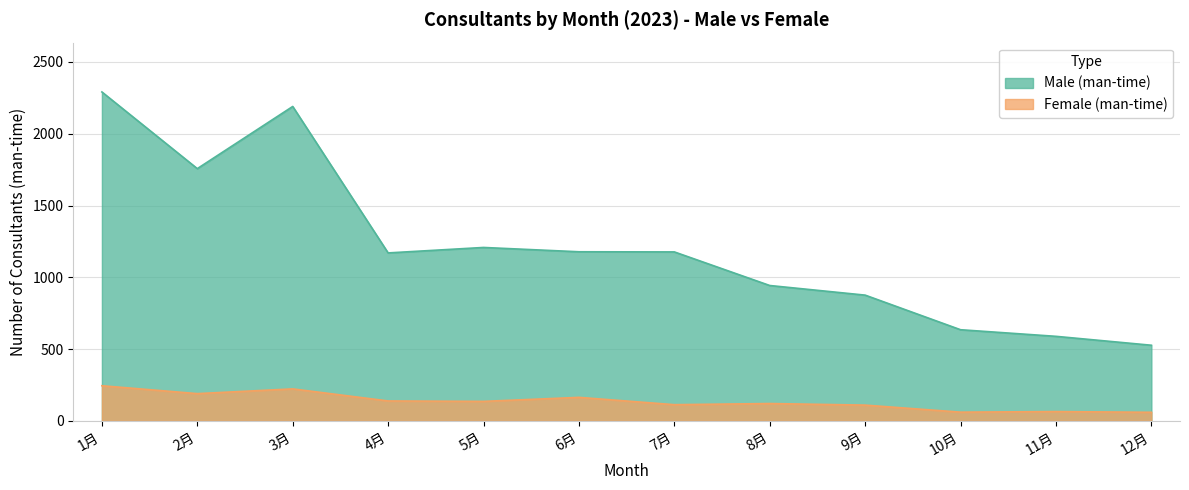

What is the label of the 4th point from the right?

9月